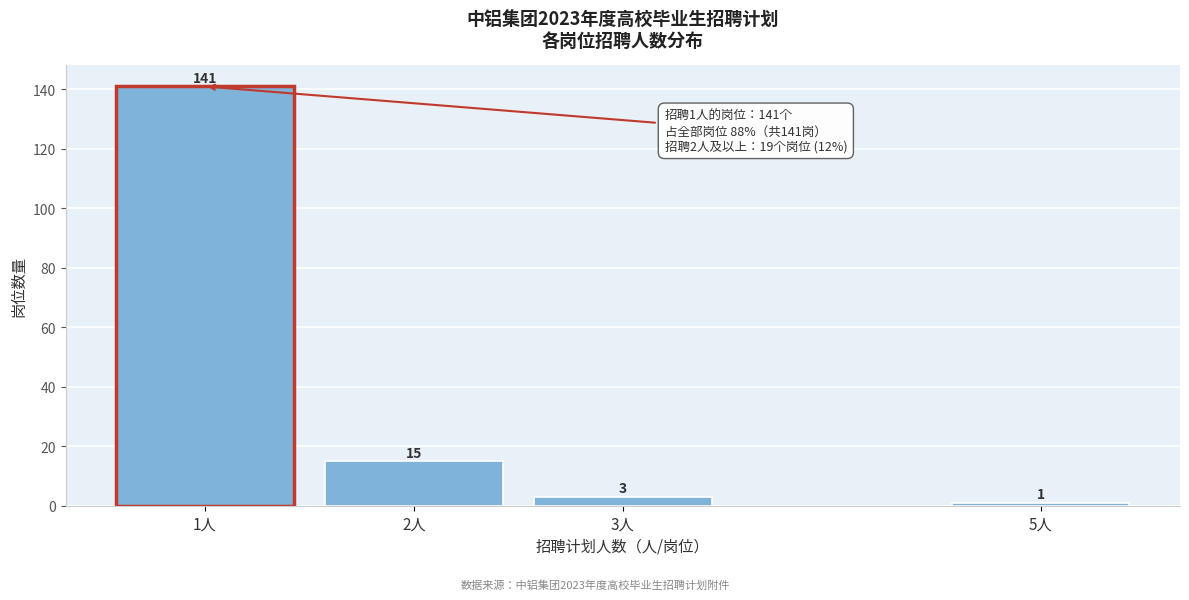

Reading left to right, list all the values displayed in this chart.

1人=141	2人=15	3人=3	5人=1